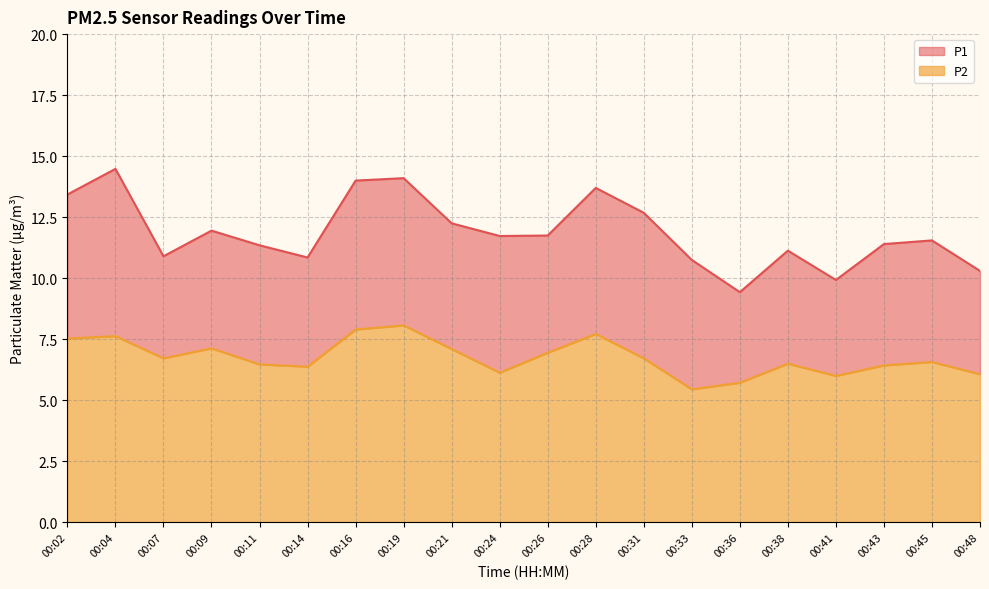

True or false: P2 and P1 cross at least once.

False